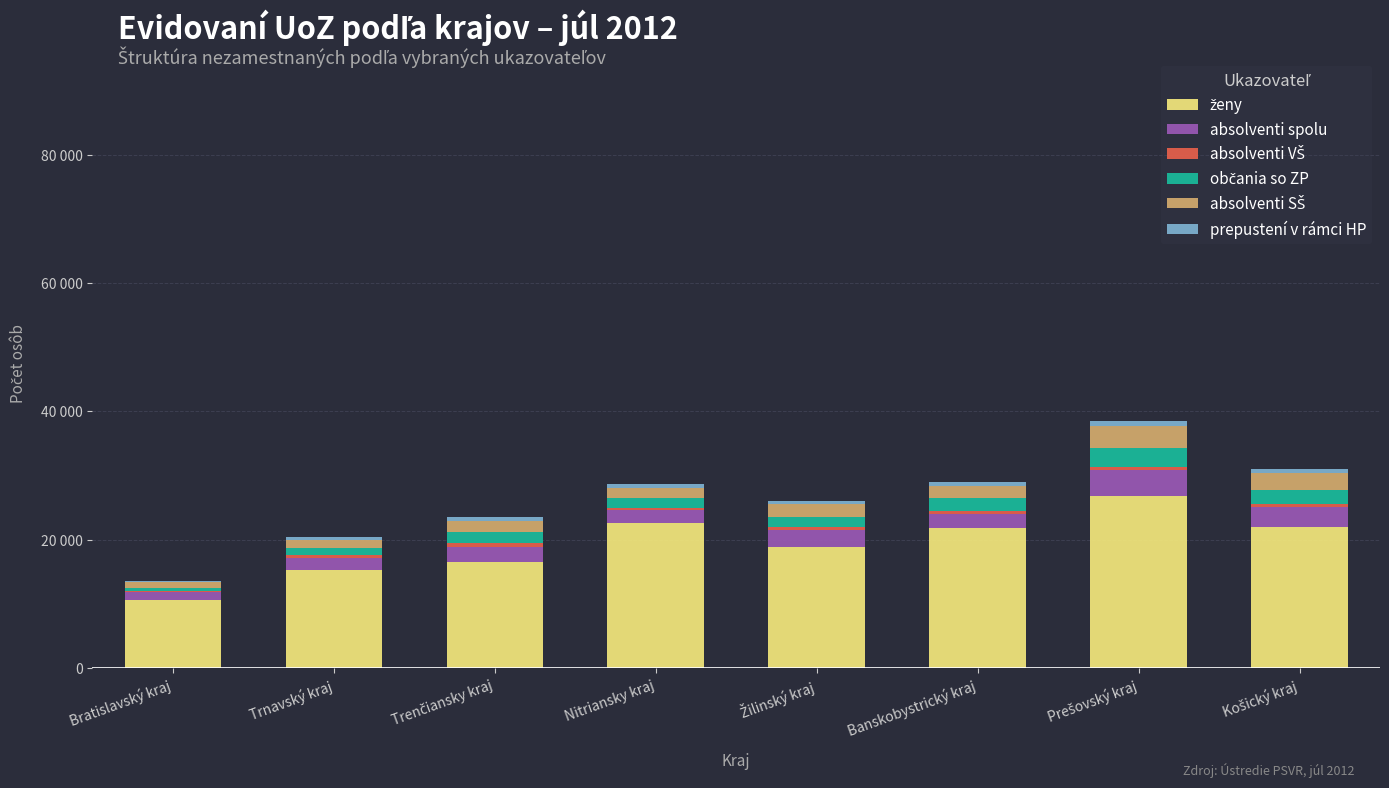

Are the bars horizontal?

No